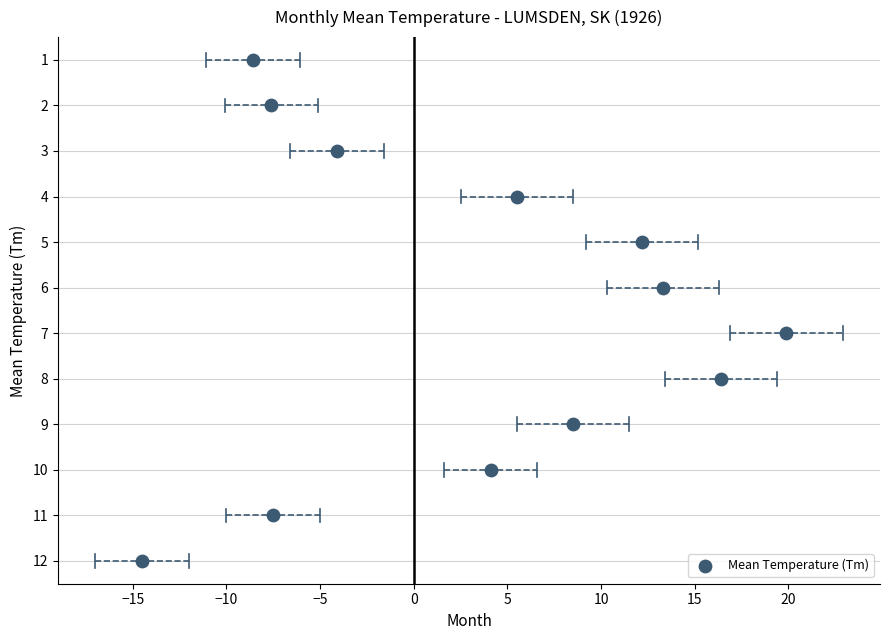

What is the range of Y values (max minus min)?

11